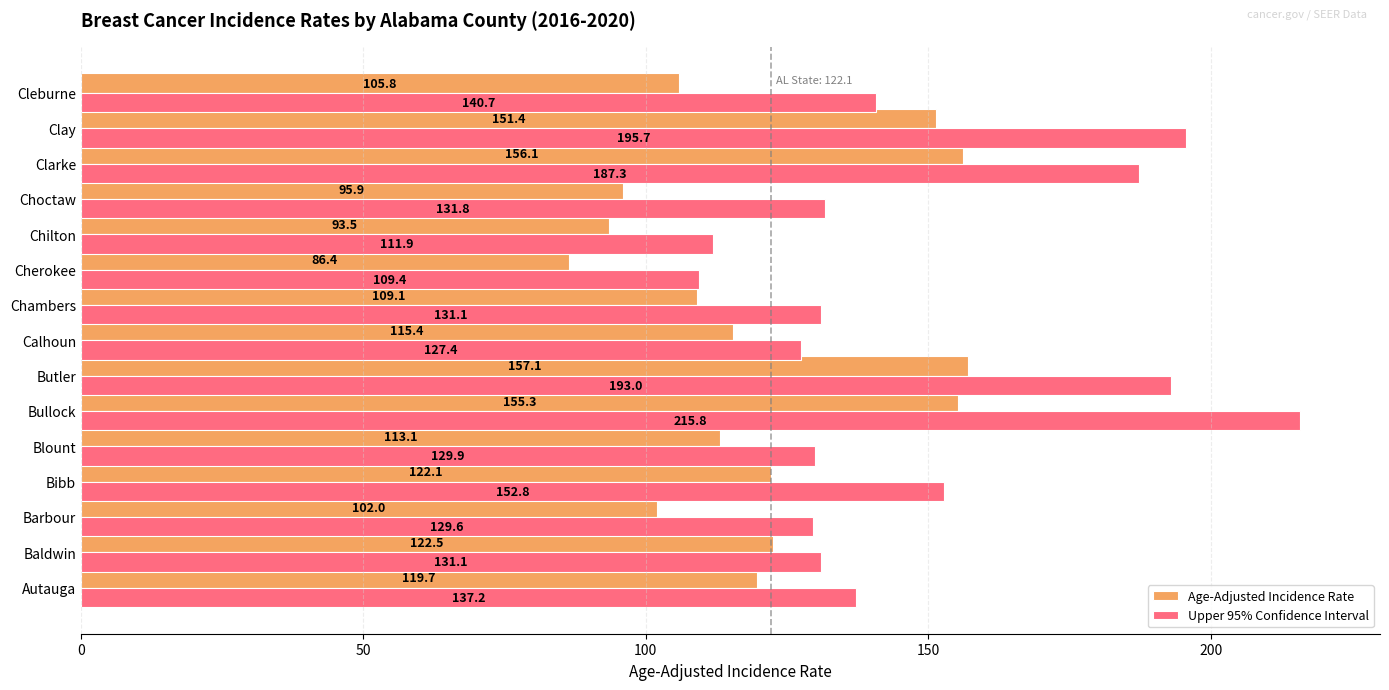

What is the sum of the Age-Adjusted Incidence Rate values at Chambers and Clay?

260.5